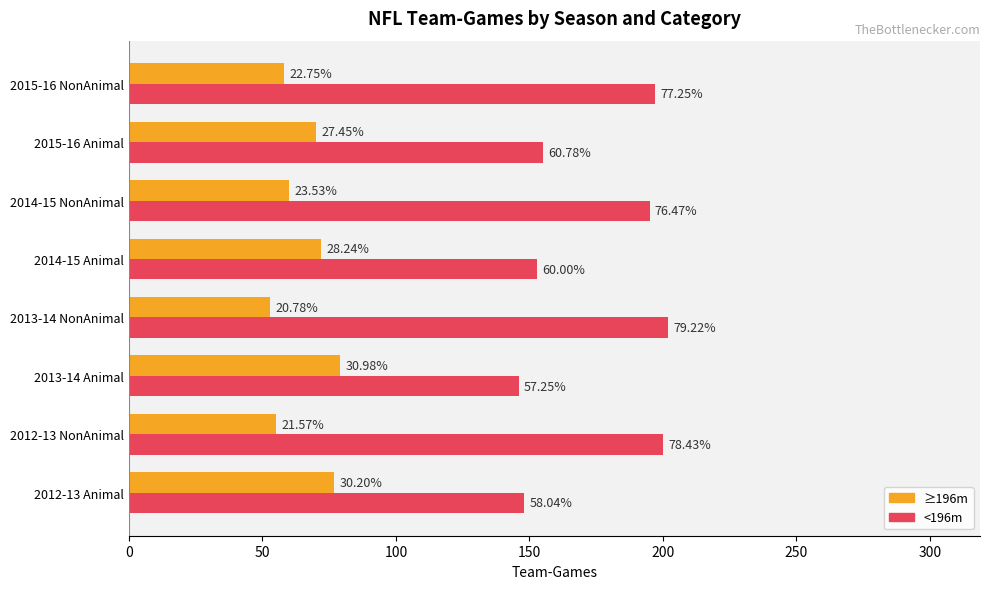

What are all the series names shown in the legend?

≥196m, <196m